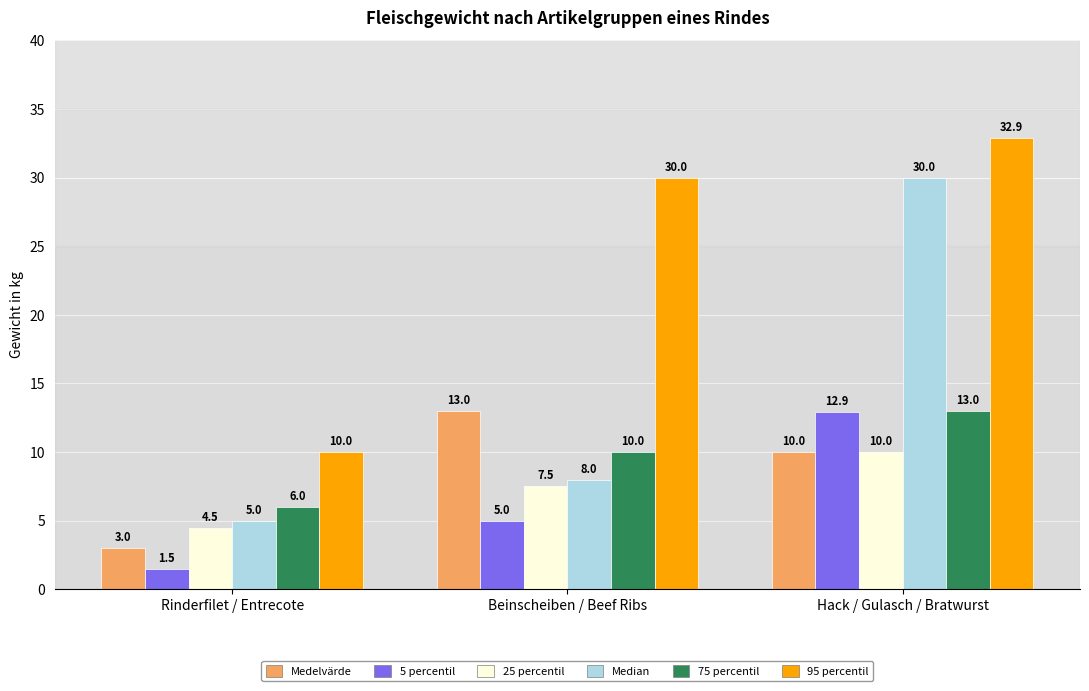

Reading right to left, extract all data points from this chart.

Medelvärde: Hack / Gulasch / Bratwurst=10.0	Beinscheiben / Beef Ribs=13.0	Rinderfilet / Entrecote=3.0
5 percentil: Hack / Gulasch / Bratwurst=12.9	Beinscheiben / Beef Ribs=5.0	Rinderfilet / Entrecote=1.5
25 percentil: Hack / Gulasch / Bratwurst=10.0	Beinscheiben / Beef Ribs=7.5	Rinderfilet / Entrecote=4.5
Median: Hack / Gulasch / Bratwurst=30.0	Beinscheiben / Beef Ribs=8.0	Rinderfilet / Entrecote=5.0
75 percentil: Hack / Gulasch / Bratwurst=13.0	Beinscheiben / Beef Ribs=10.0	Rinderfilet / Entrecote=6.0
95 percentil: Hack / Gulasch / Bratwurst=32.9	Beinscheiben / Beef Ribs=30.0	Rinderfilet / Entrecote=10.0